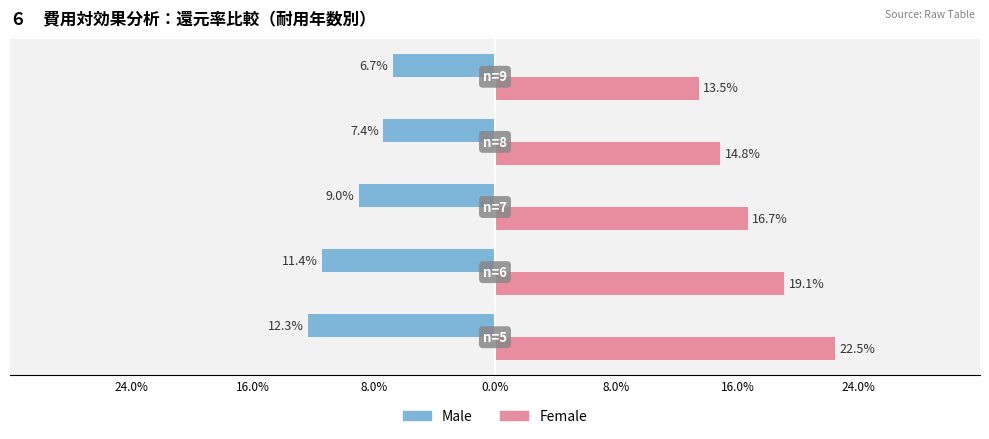

What are all the series names shown in the legend?

Male, Female